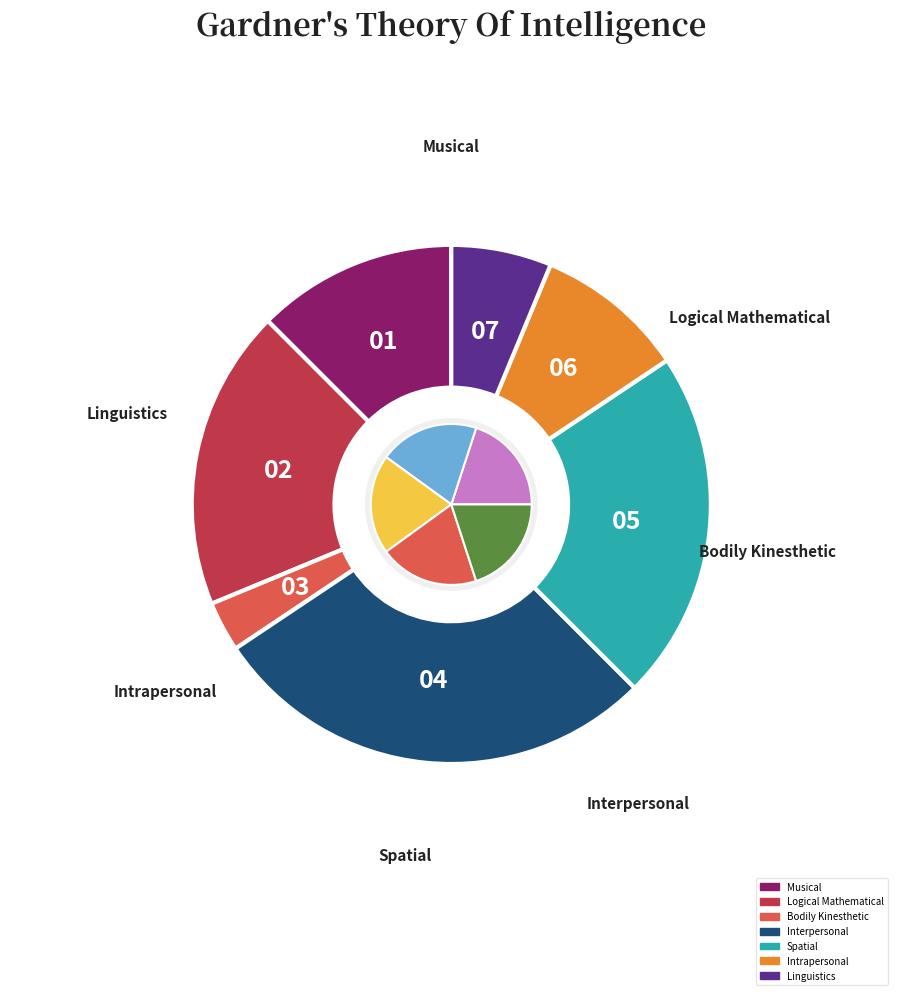

Between 4 and 3, which is larger?

4